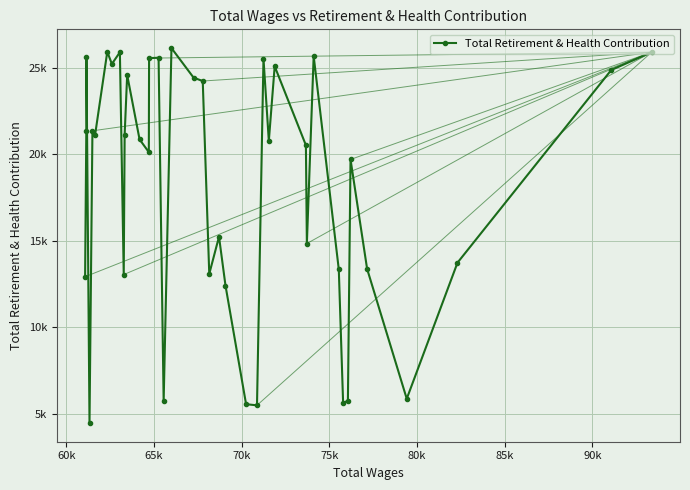

True or false: the data has more than 0 interior local peaks.

True